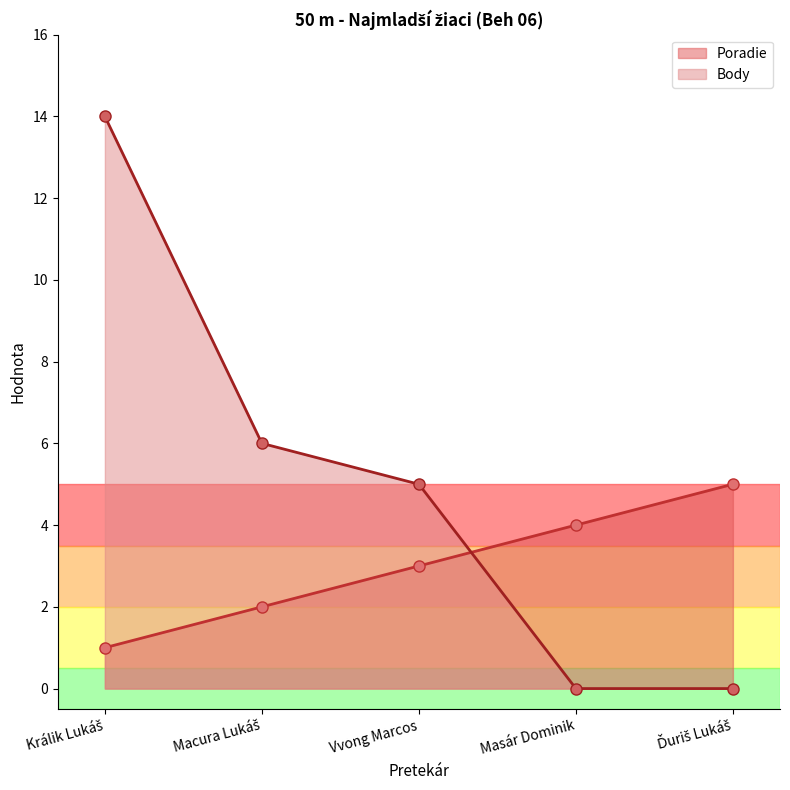

How many Poradie values are between 2 and 4?

3